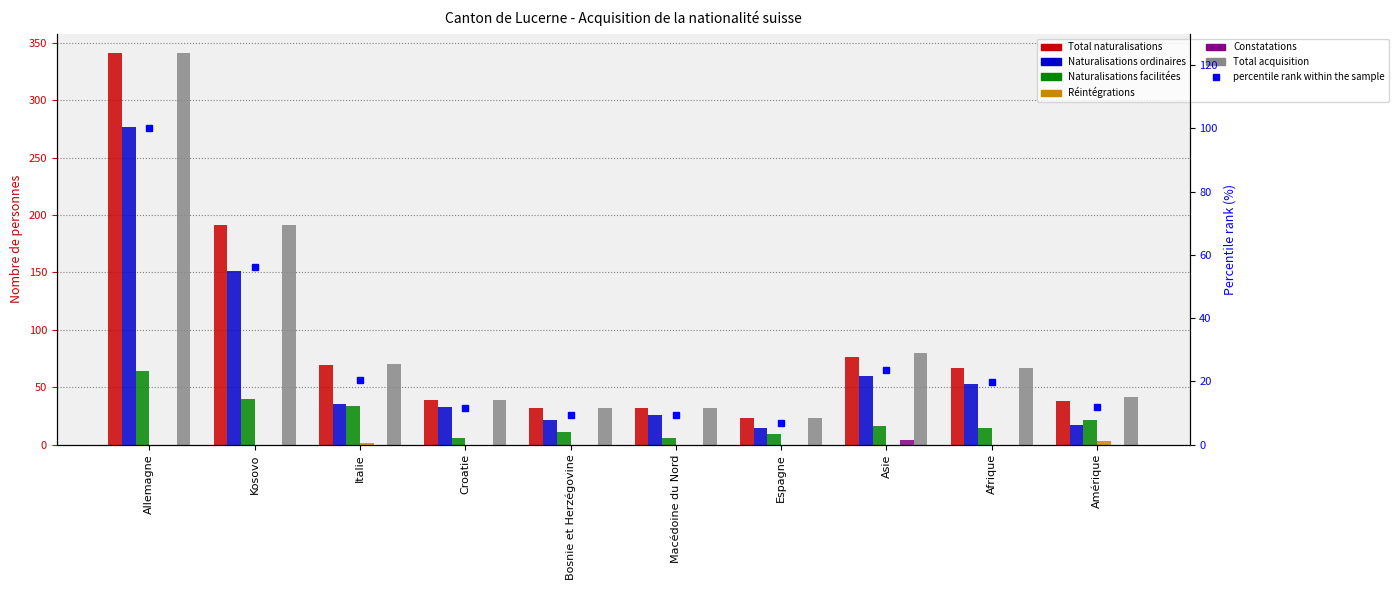

Is the value of Total acquisition at Allemagne greater than the value of Constatations at Macédoine du Nord?

Yes